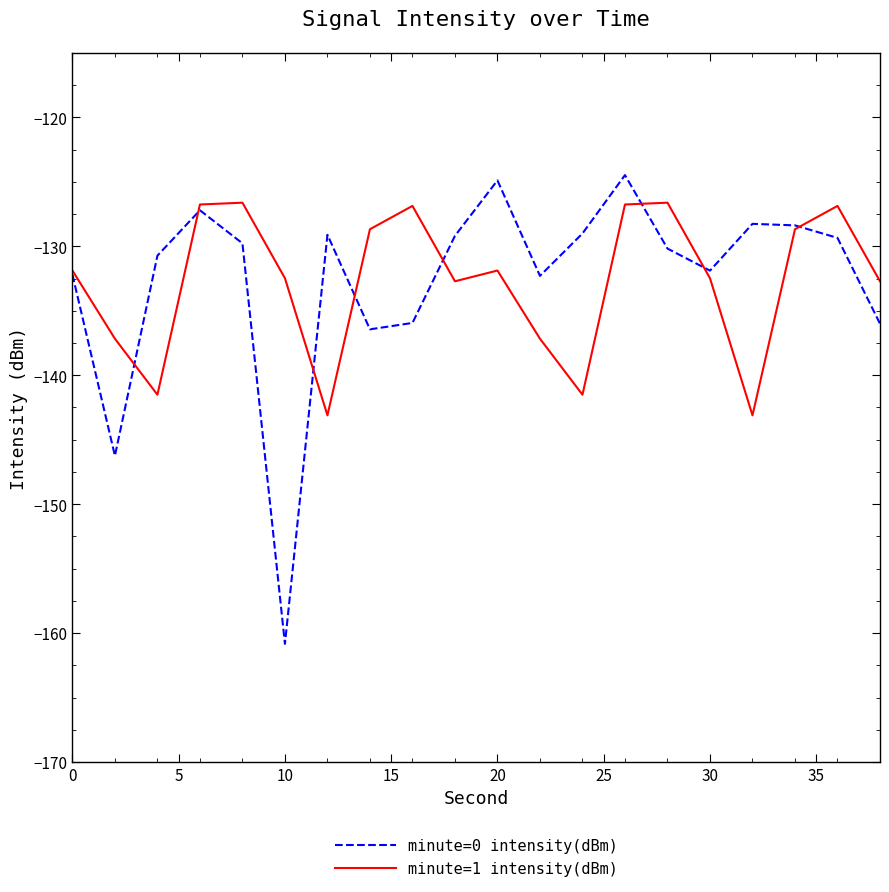

After their last crossing, which series has the higher values: minute=0 intensity(dBm) or minute=1 intensity(dBm)?

minute=1 intensity(dBm)